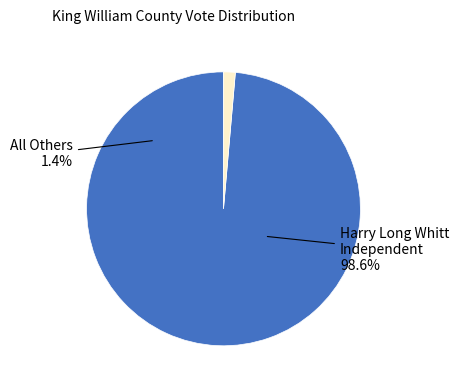

What percentage is the Harry Long Whitt Independent slice, to the nearest percent?

99%